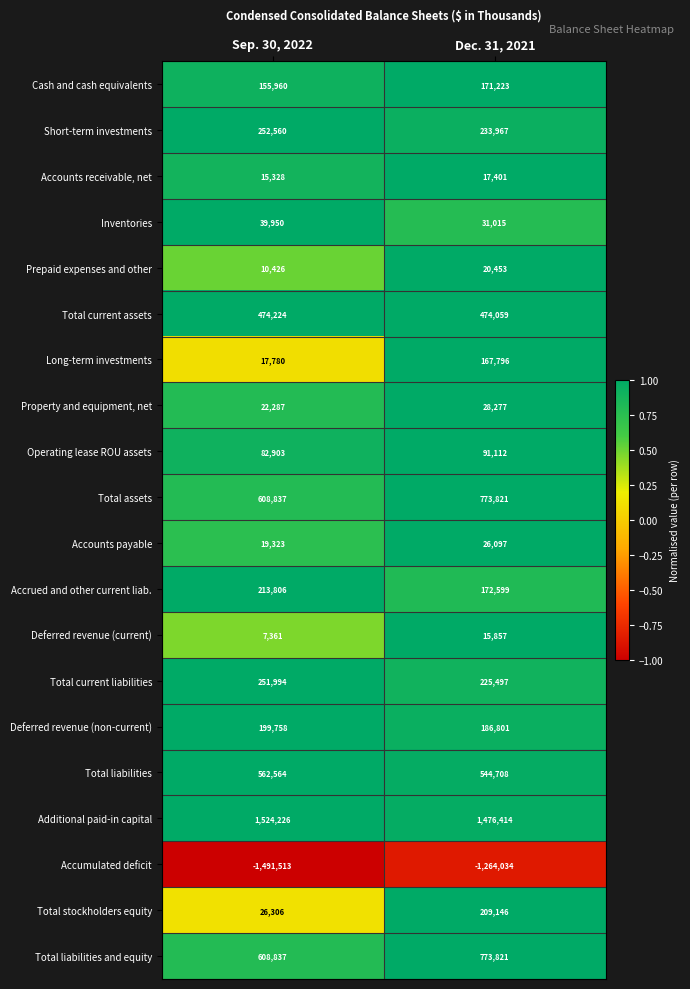

Which series has the largest range (max minus min)?

Accumulated deficit